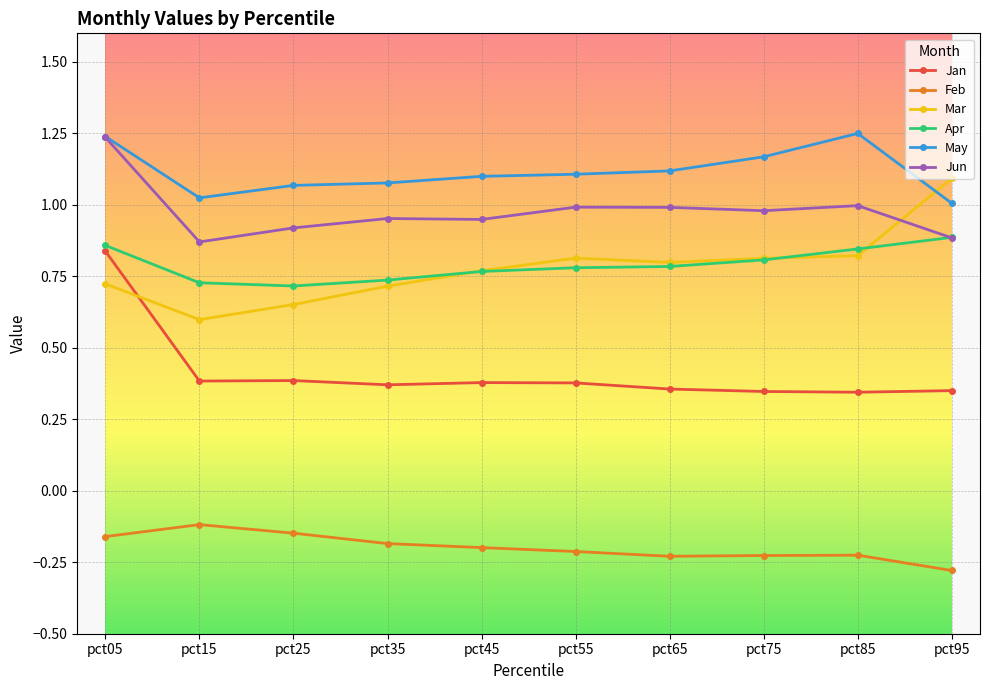

Where is the first local minimum for May?

pct15